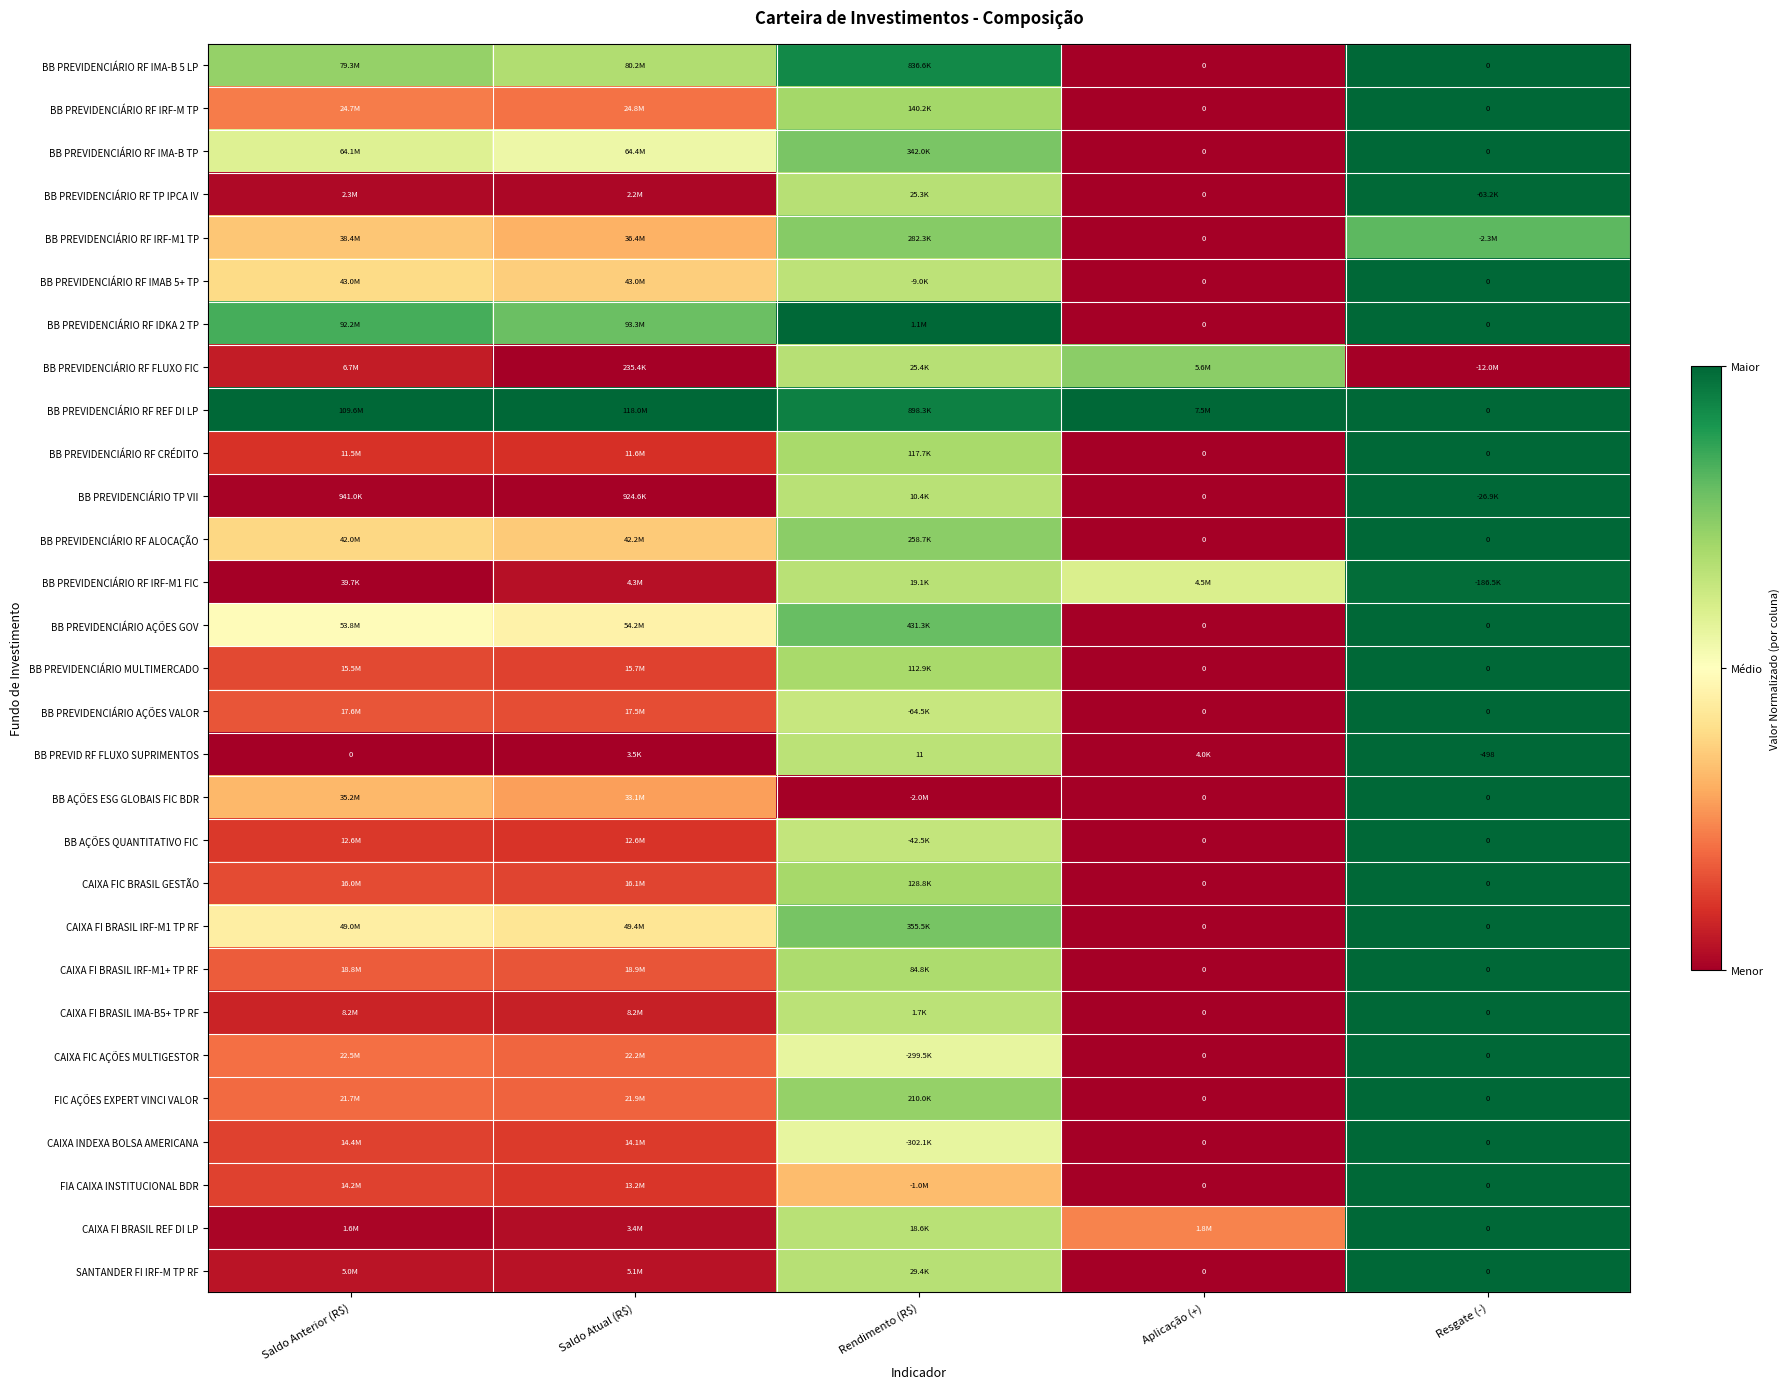

Which series has the largest total across all categories?

BB PREVIDENCIÁRIO RF REF DI LP